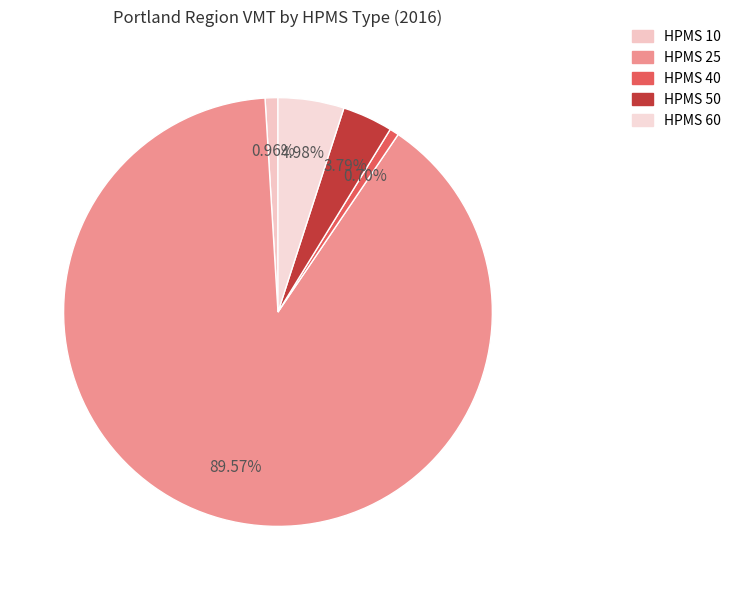

The HPMS 50 slice represents 4% of the pie. True or false?

True